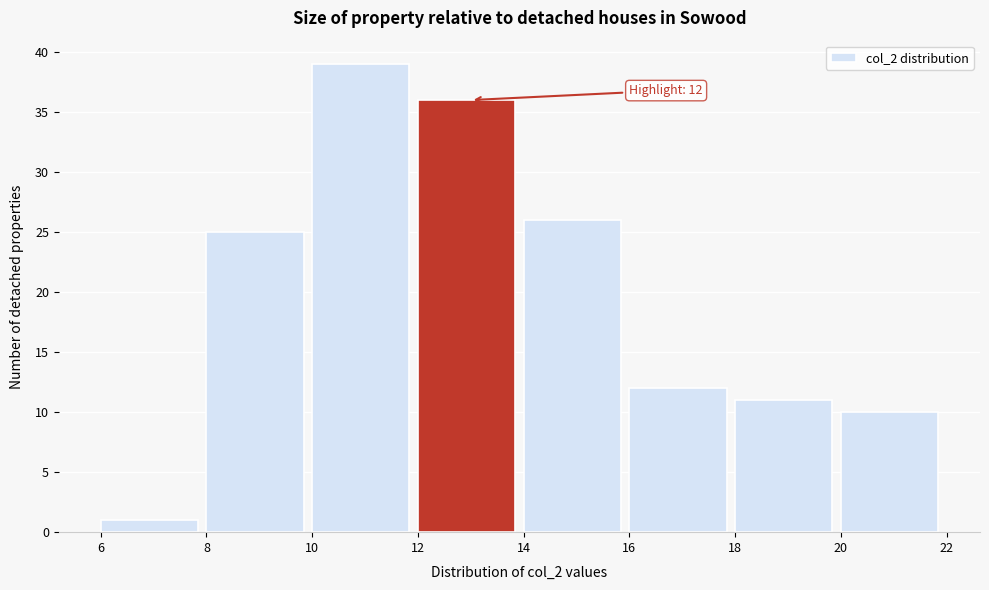

Over which range of the x-axis is the bar tallest?

10 to 12